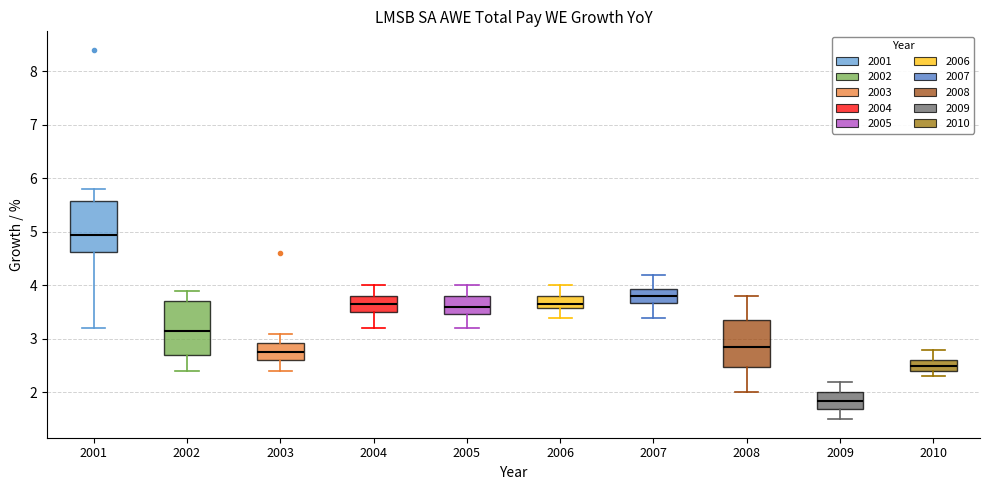

Where is the lower edge of the box at x = 2010 on the y-axis? The values are not printed on the chart, so give them approximately, as read against the axis.

2.4